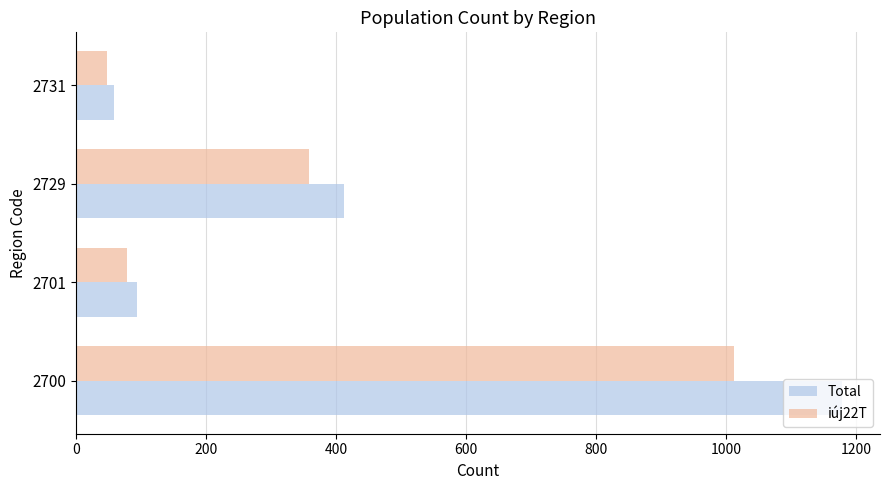

At which category is the sum across all series the highest?

2700